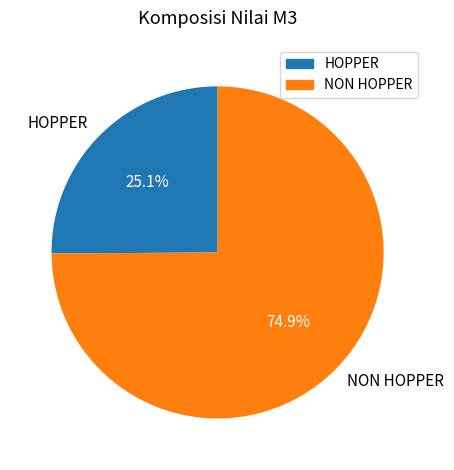

Between HOPPER and NON HOPPER, which is larger?

NON HOPPER